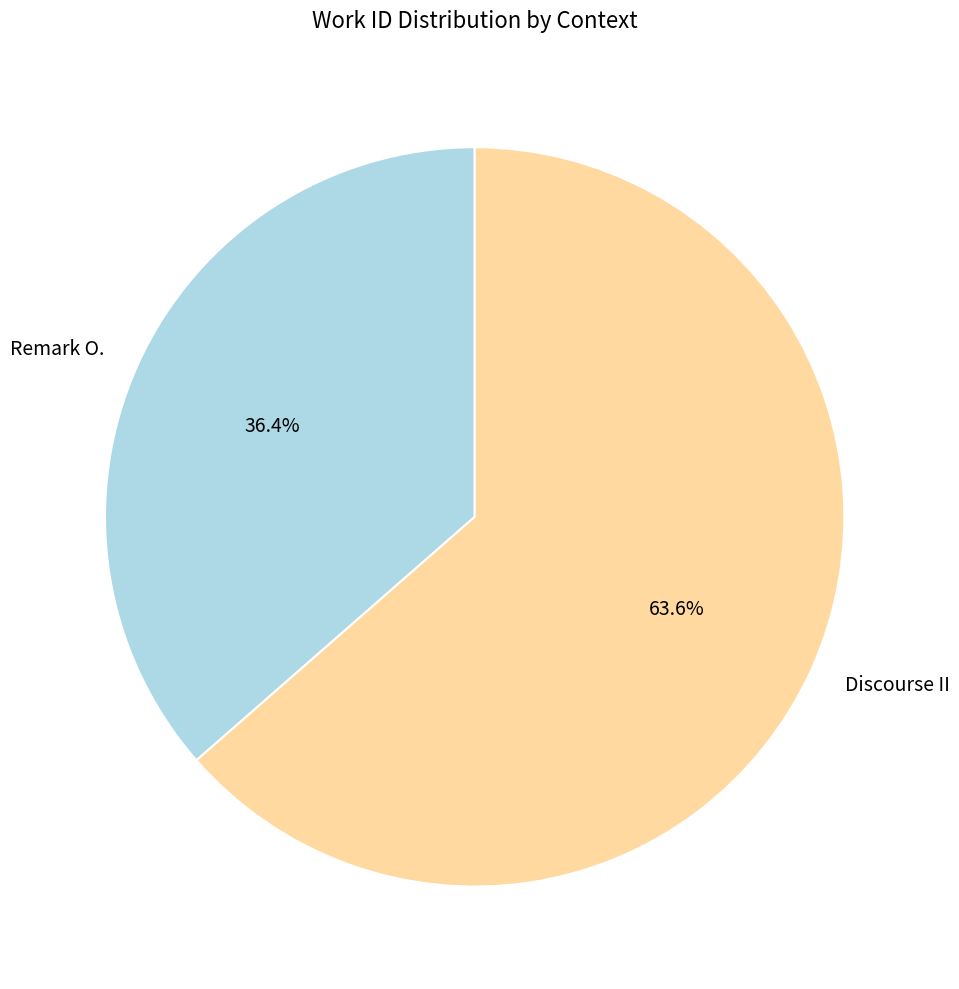

What percentage is NOT represented by Remark O.?

63.6%